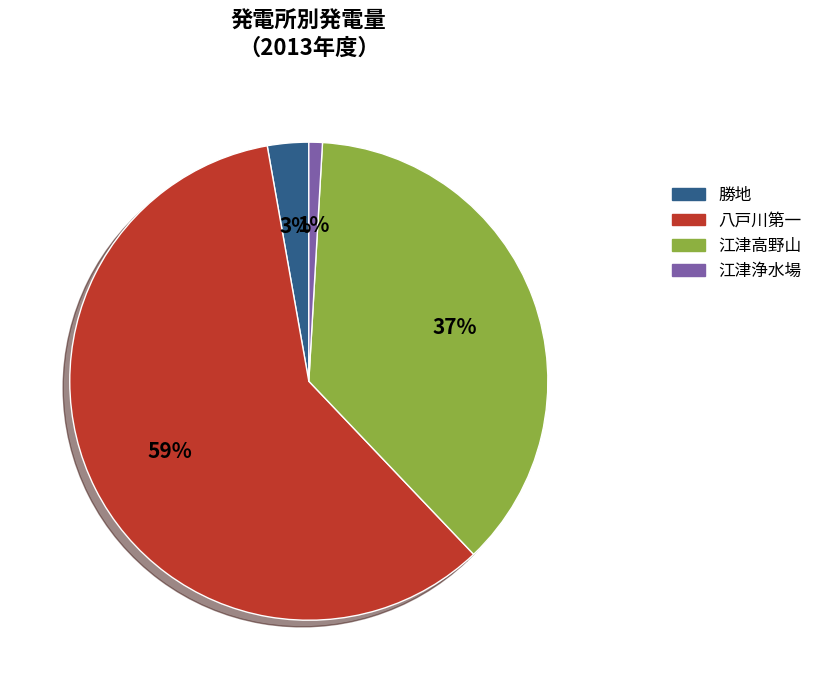

To the nearest percent, what is the average slice percentage?

25%